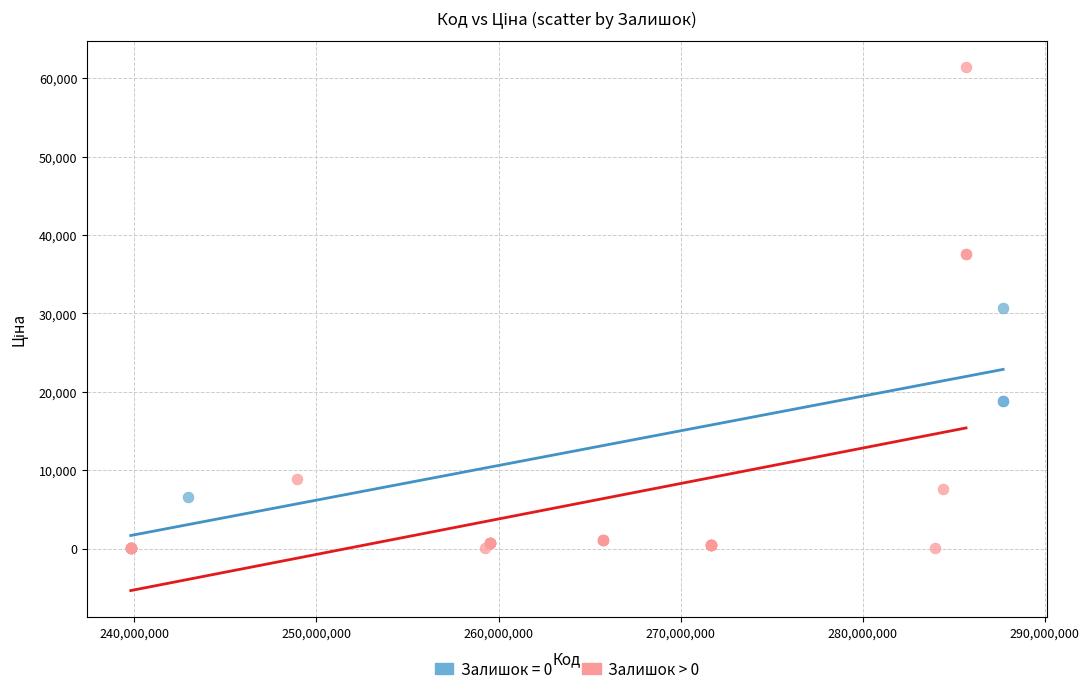

Which series has the largest Y range (max minus min)?

Залишок > 0